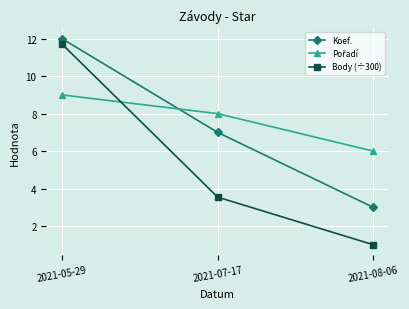

At which label does Body (÷300) first exceed 3?

2021-05-29